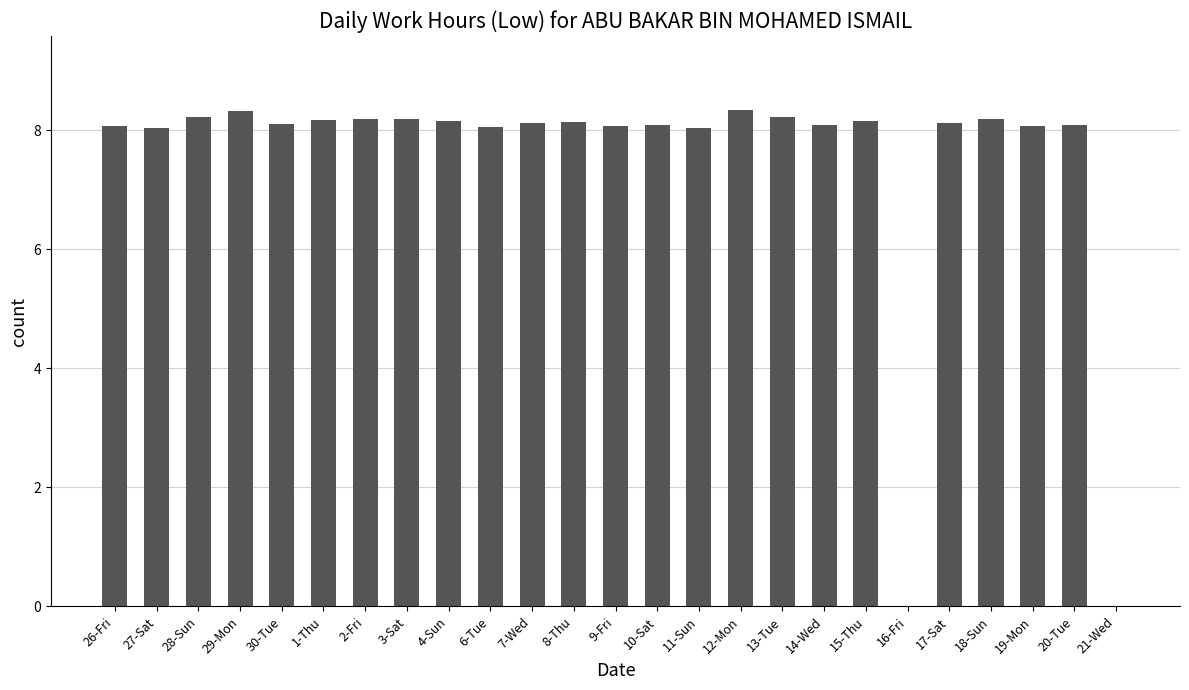

Count the number of values greater than 8.

23